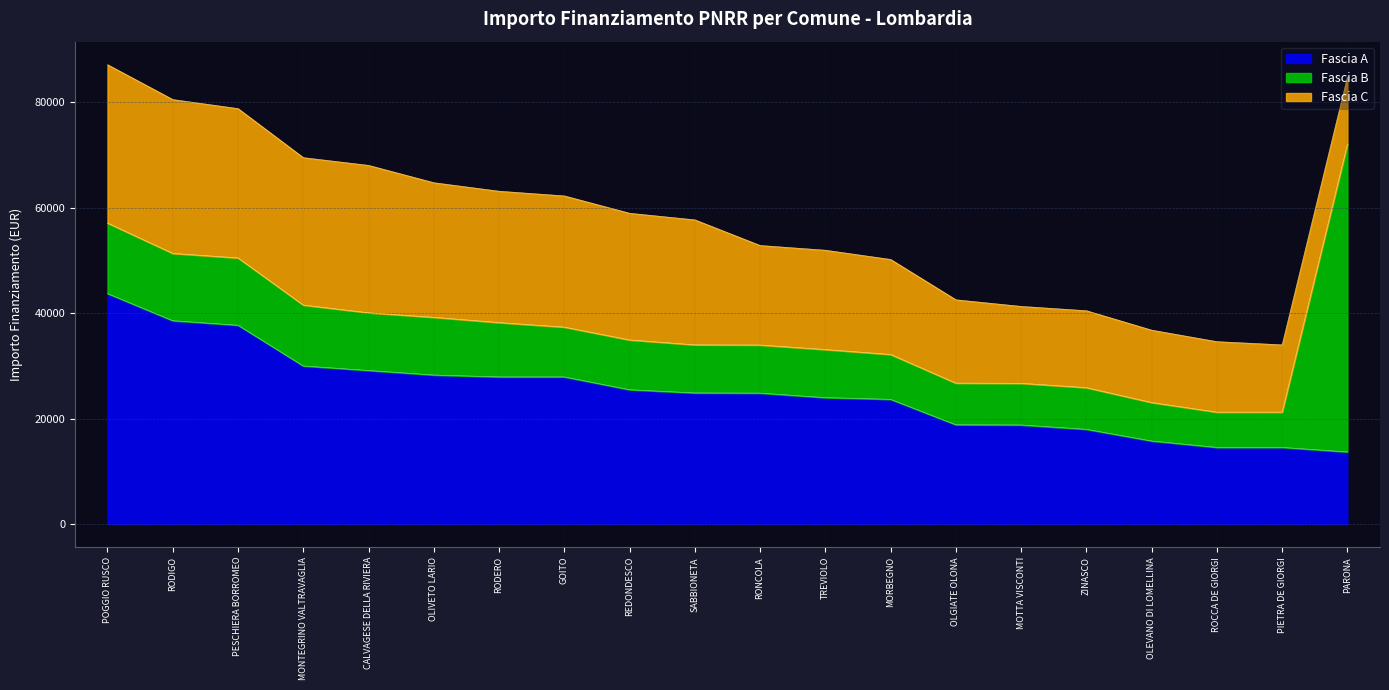

The Fascia B series shows 19023 at MONTEGRINO VALTRAVAGLIA. True or false?

False